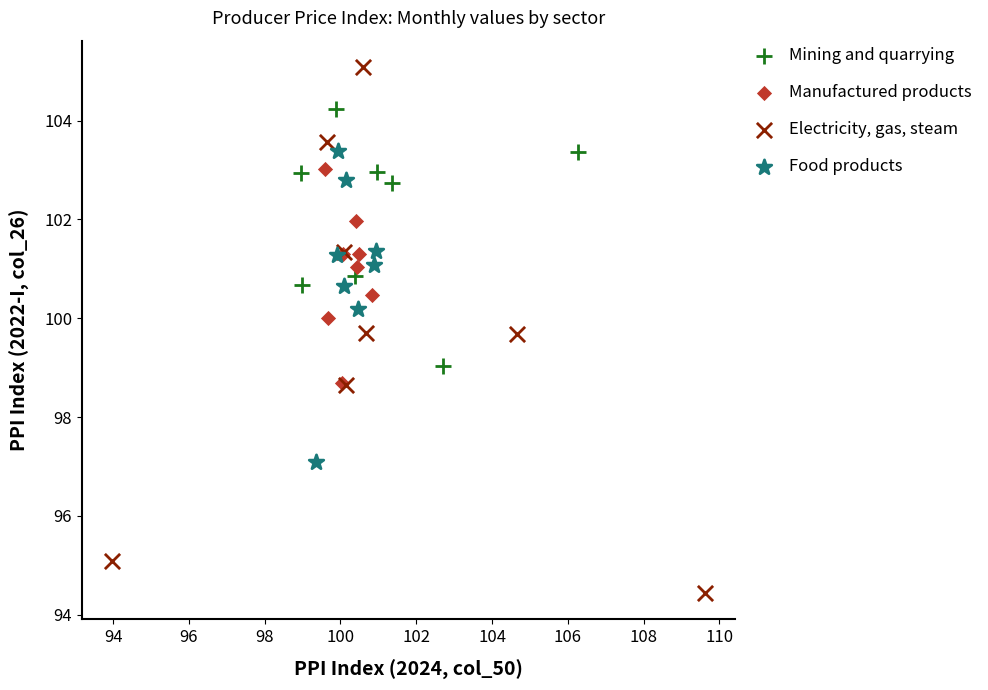

Which series has the largest Y range (max minus min)?

Electricity, gas, steam